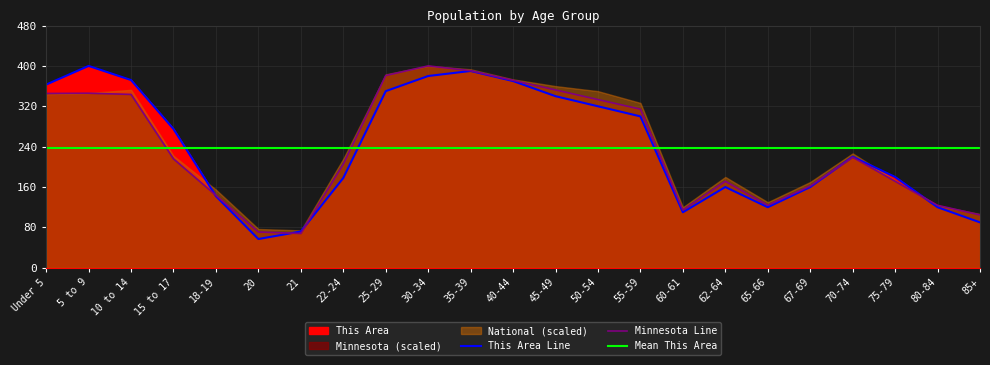

True or false: This Area has more than 0 interior local peaks.

True